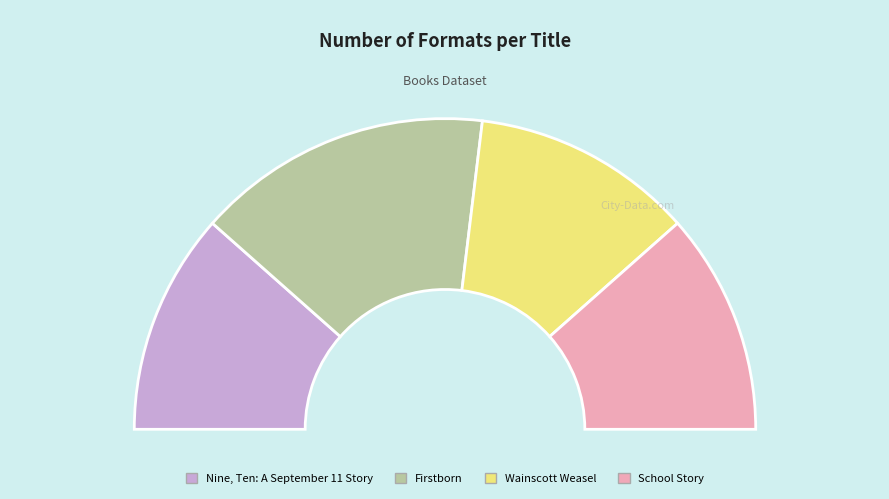

Which category has the smallest portion of the pie?

Nine, Ten: A September 11 Story